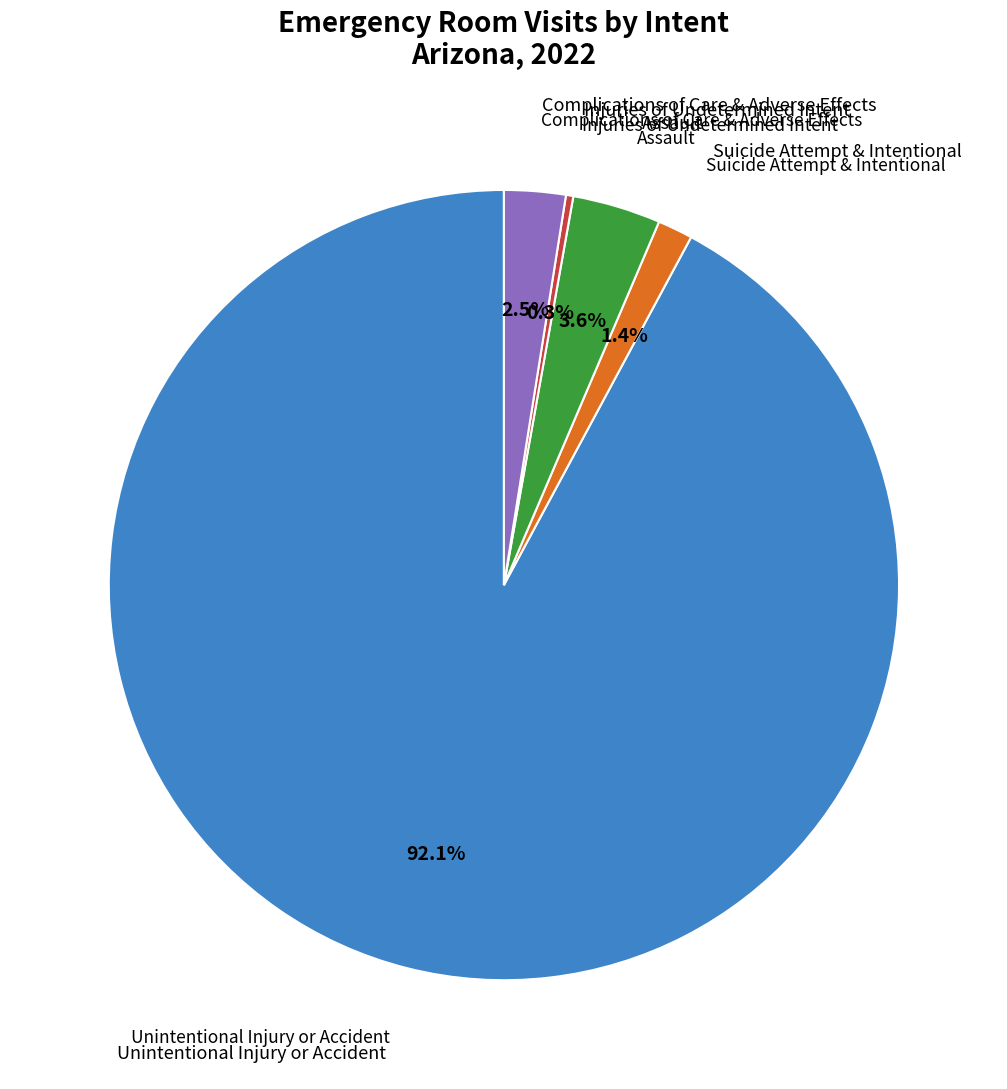

Which category has the biggest portion of the pie?

Unintentional Injury or Accident